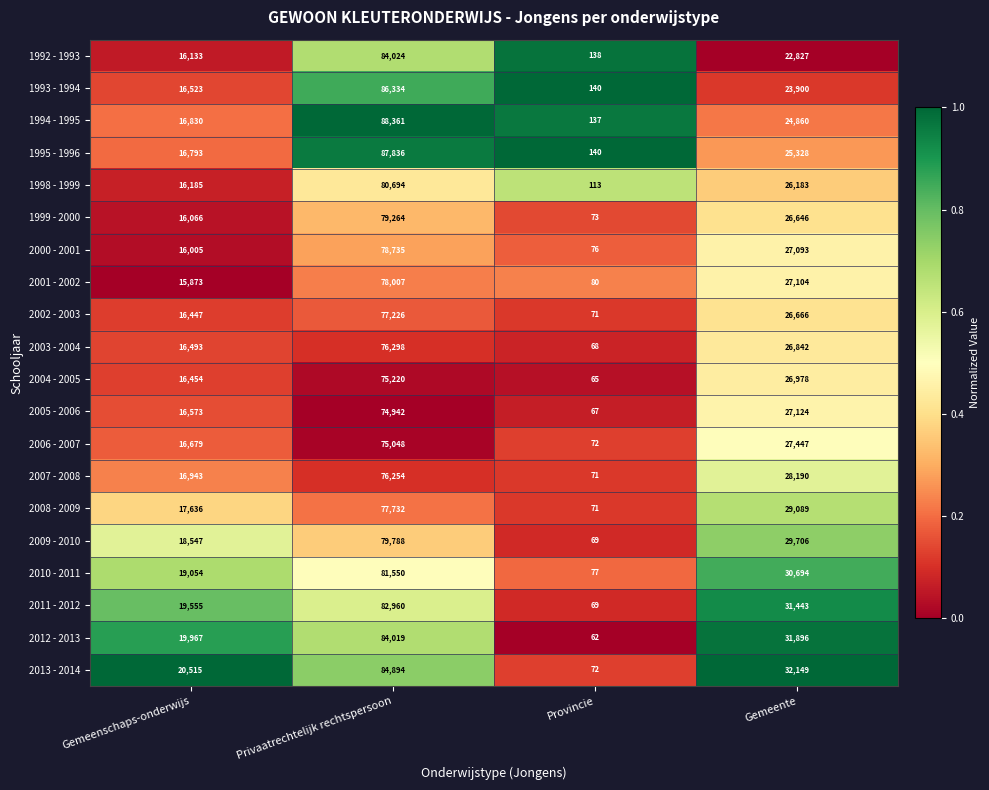

What is the total value across all series at Gemeenschaps-onderwijs?

345271